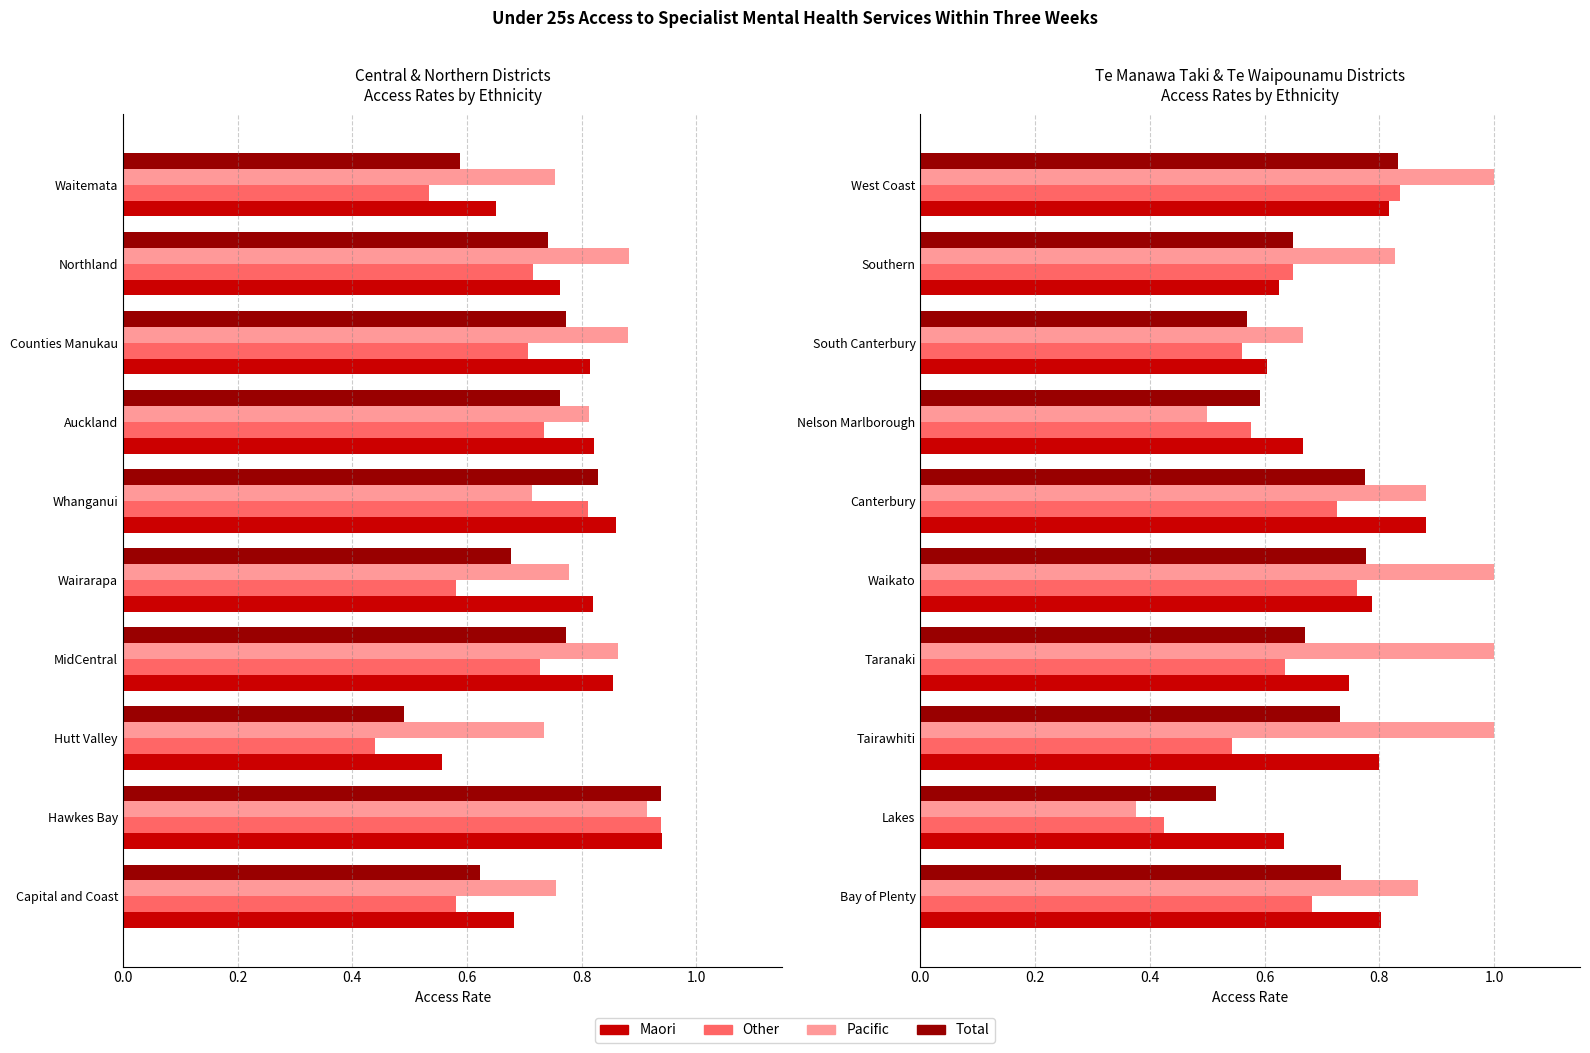

What is the maximum value shown in the chart?

1.0